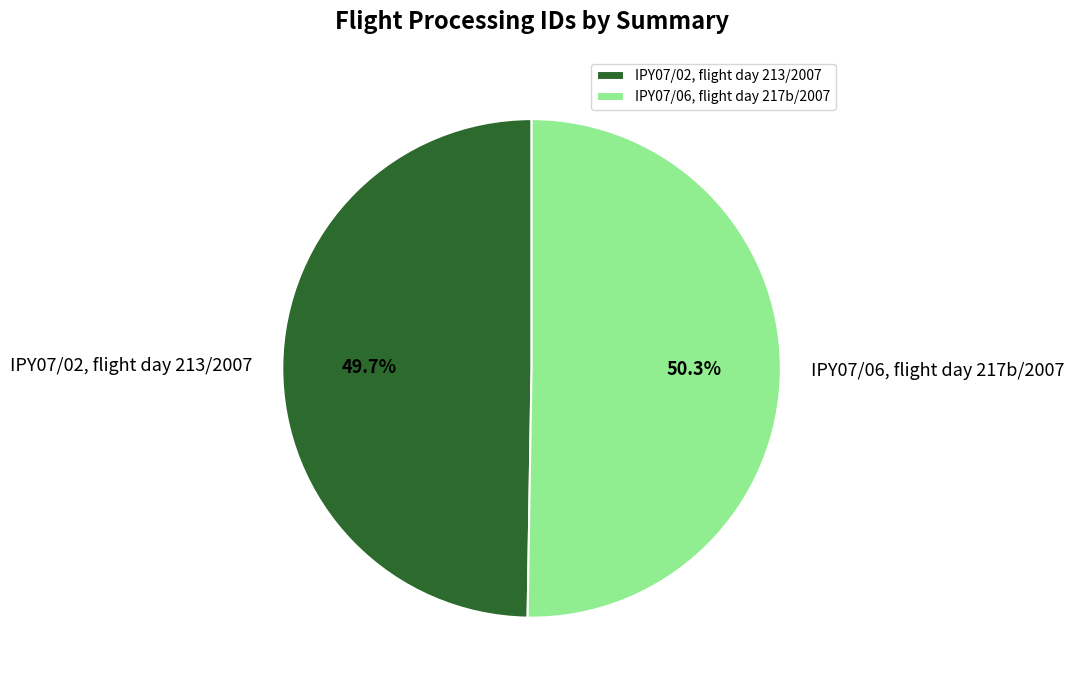

Which category has the smallest portion of the pie?

IPY07/02, flight day 213/2007